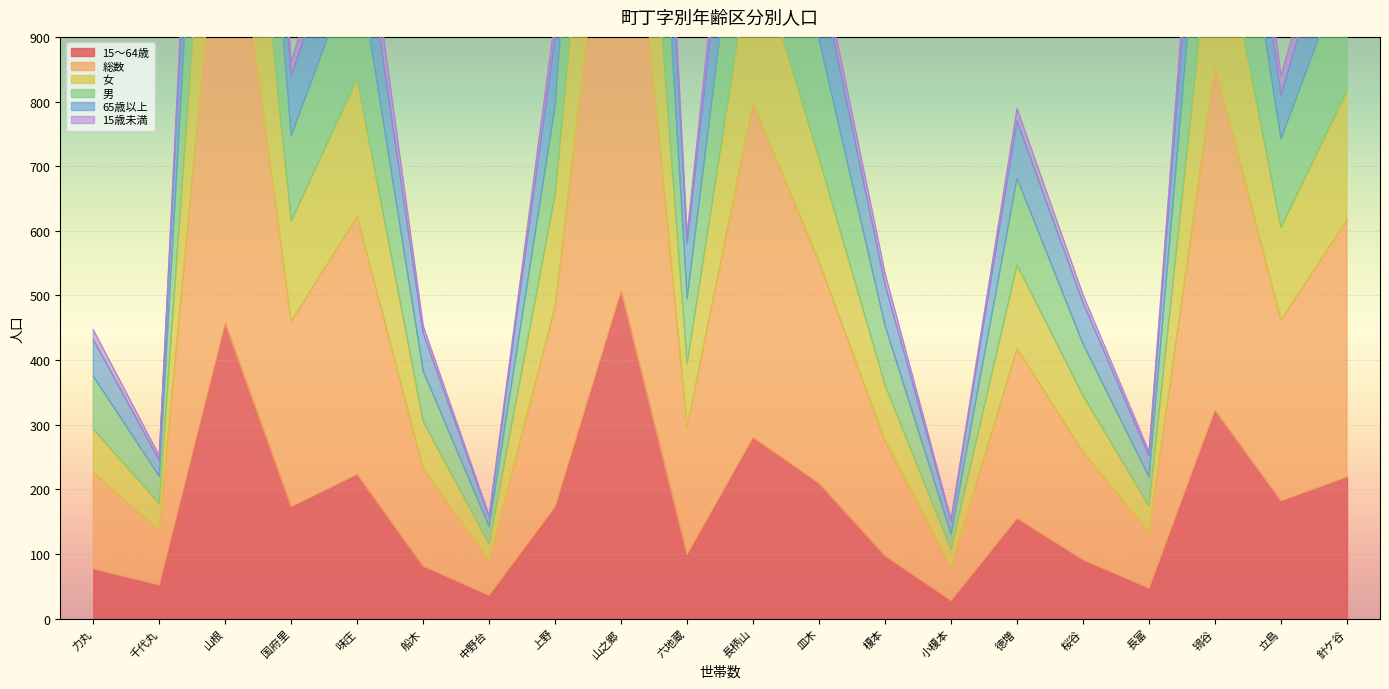

Is it true that 15～64歳 equals 36 at 中野台?

True